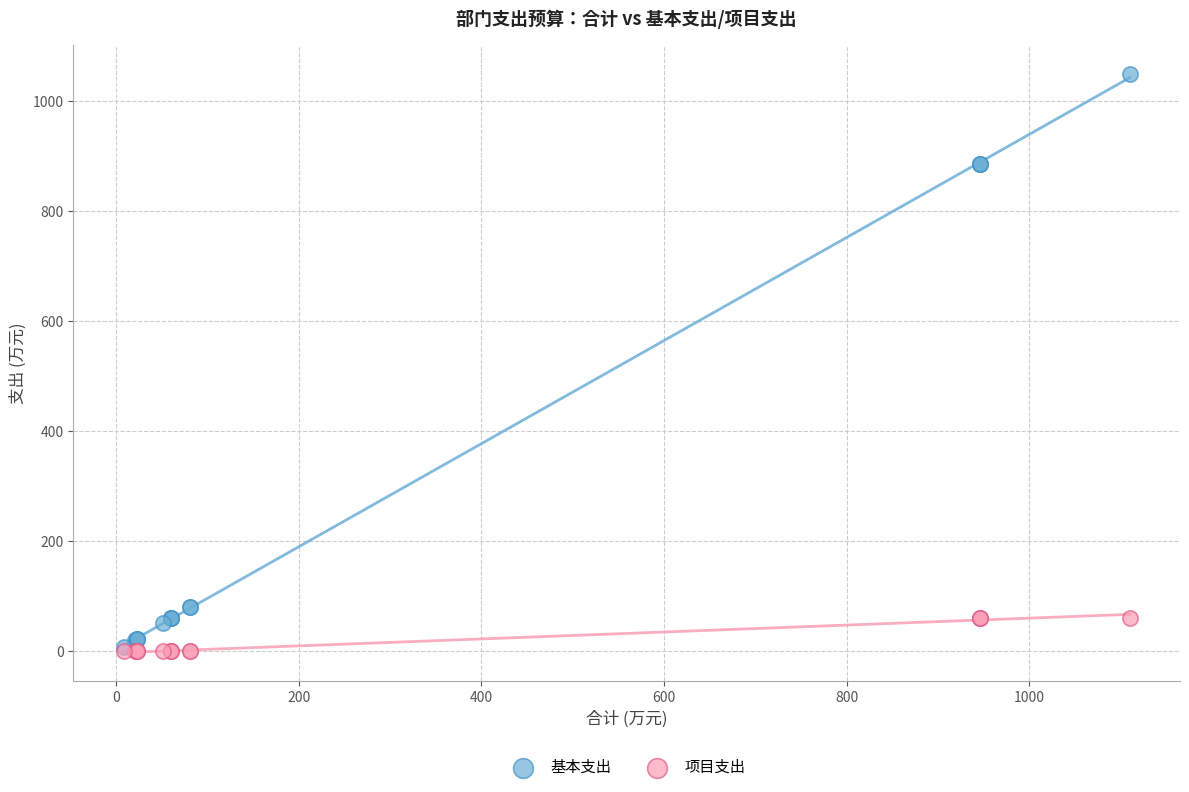

Which series contains the highest Y value?

基本支出